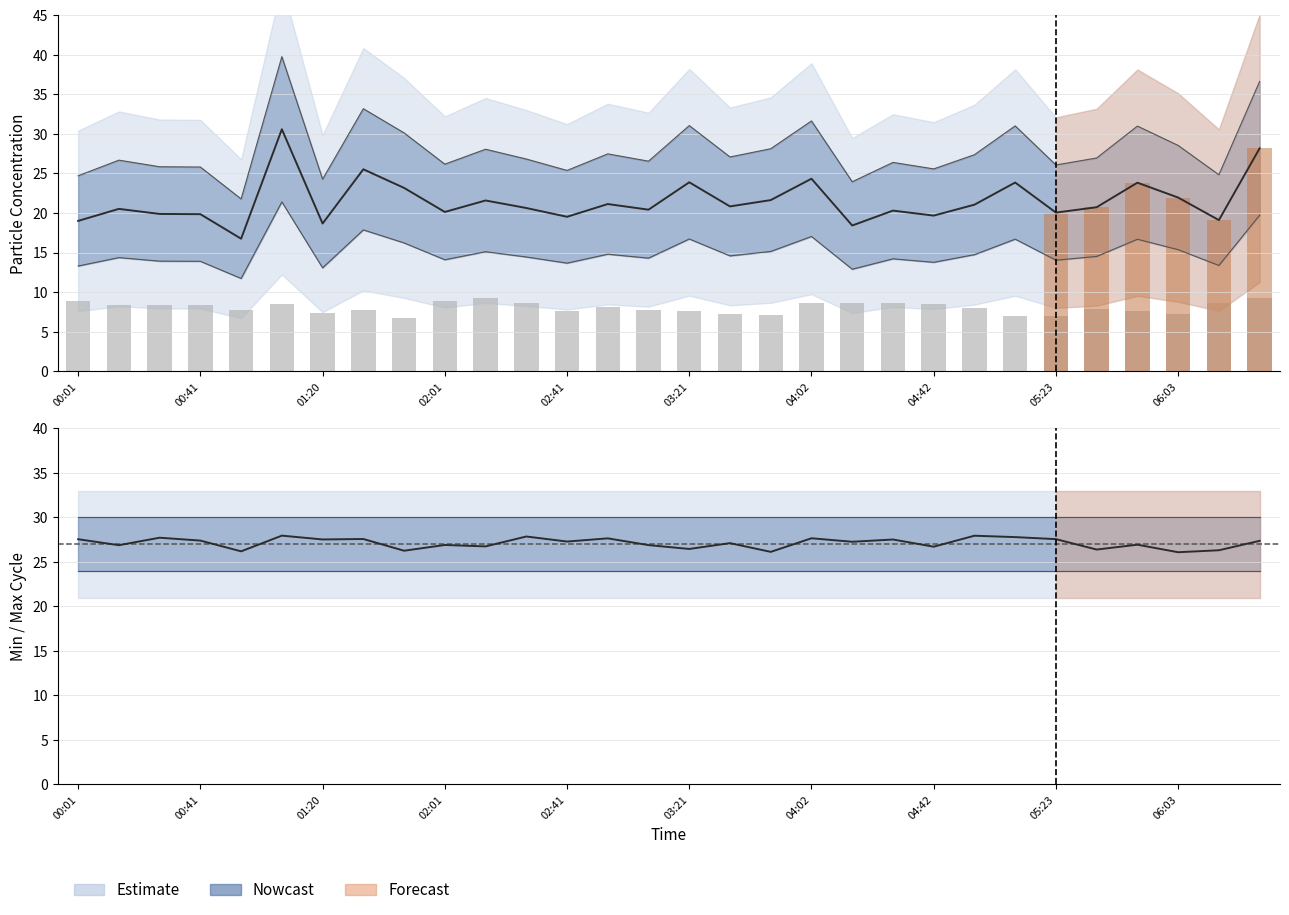

What is the difference between the maximum and second lowest values in the SDS_P2 series?

2.3